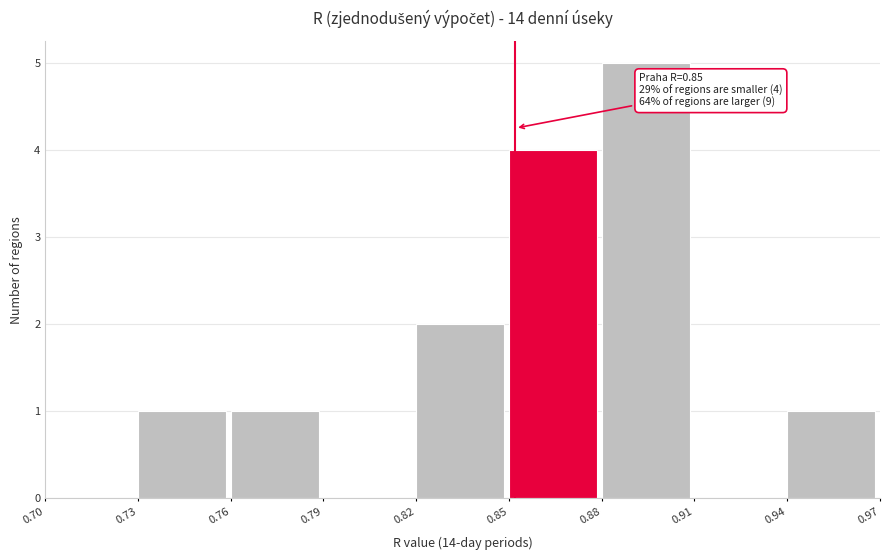

Which range on the x-axis has the tallest bar?

0.88 to 0.91